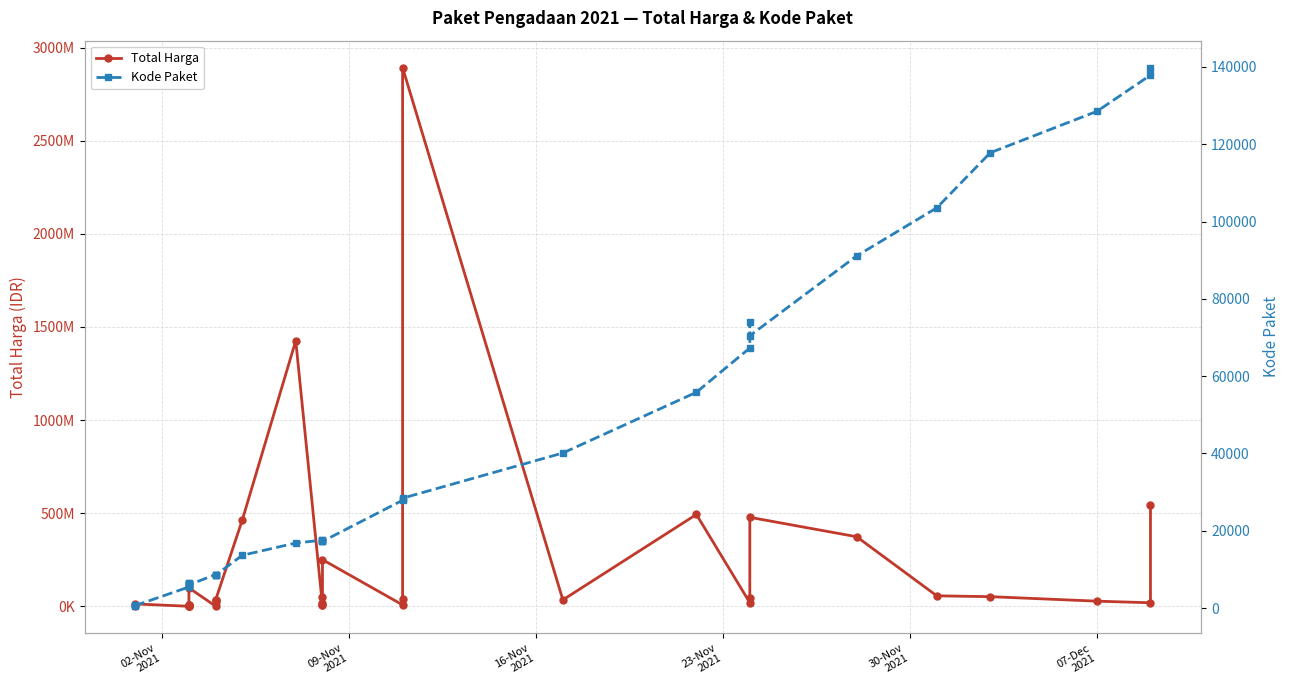

What is the difference between the maximum and minimum values in the Kode Paket series?

139353